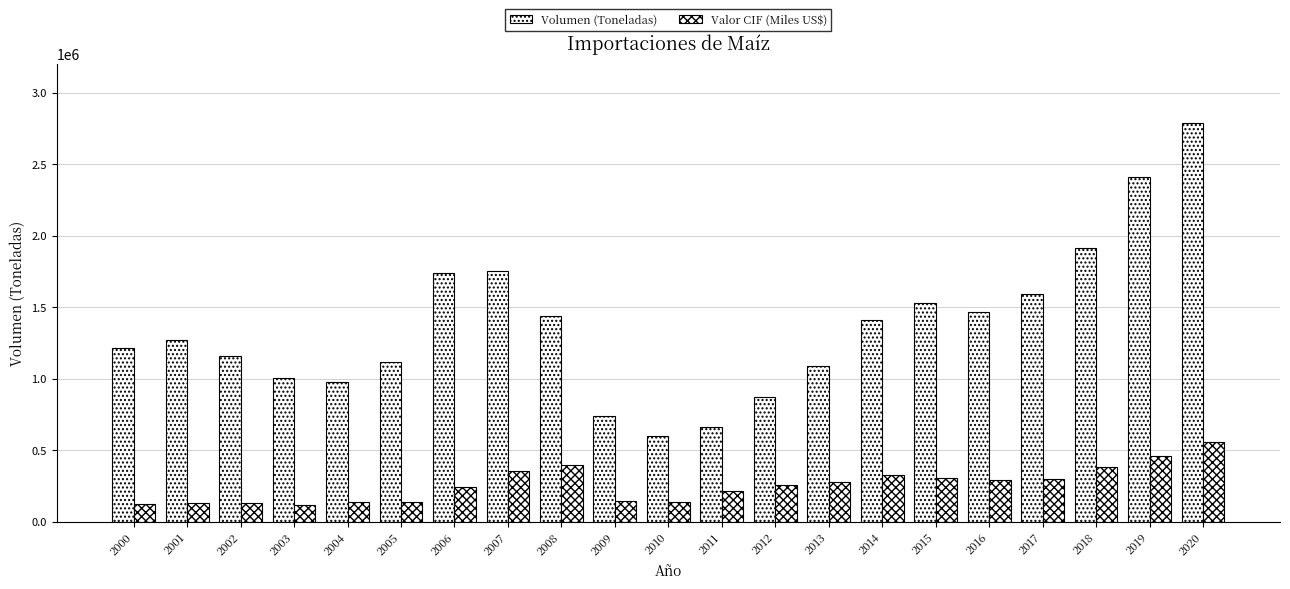

Reading left to right, list all the values displayed in this chart.

Volumen (Toneladas): 2000=1217952.3	2001=1270081.9	2002=1162285.0	2003=1002968.9	2004=979115.8	2005=1119083.6	2006=1742205.4	2007=1751929.3	2008=1438073.4	2009=739981.7	2010=596478.1	2011=666016.0	2012=873400.0	2013=1092902.0	2014=1412424.0	2015=1530249.6	2016=1464267.1	2017=1595432.9	2018=1918283.0	2019=2409193.3	2020=2787891.3
Valor CIF (Miles US$): 2000=126909.5	2001=132959.7	2002=128991.4	2003=119202.8	2004=136011.8	2005=137816.5	2006=241780.1	2007=353280.4	2008=398999.1	2009=144348.6	2010=138588.2	2011=212640.0	2012=259946.3	2013=276971.3	2014=327777.0	2015=307114.2	2016=293024.9	2017=297540.9	2018=381983.6	2019=457602.9	2020=556094.8